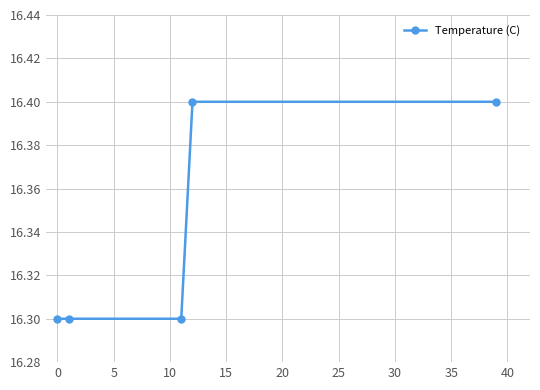

What is the average value?

16.3